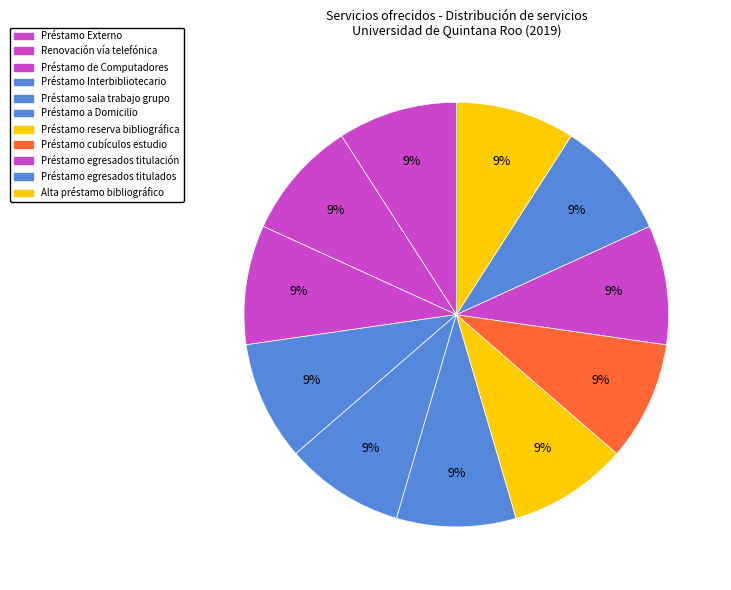

How many segments does this pie chart have?

11